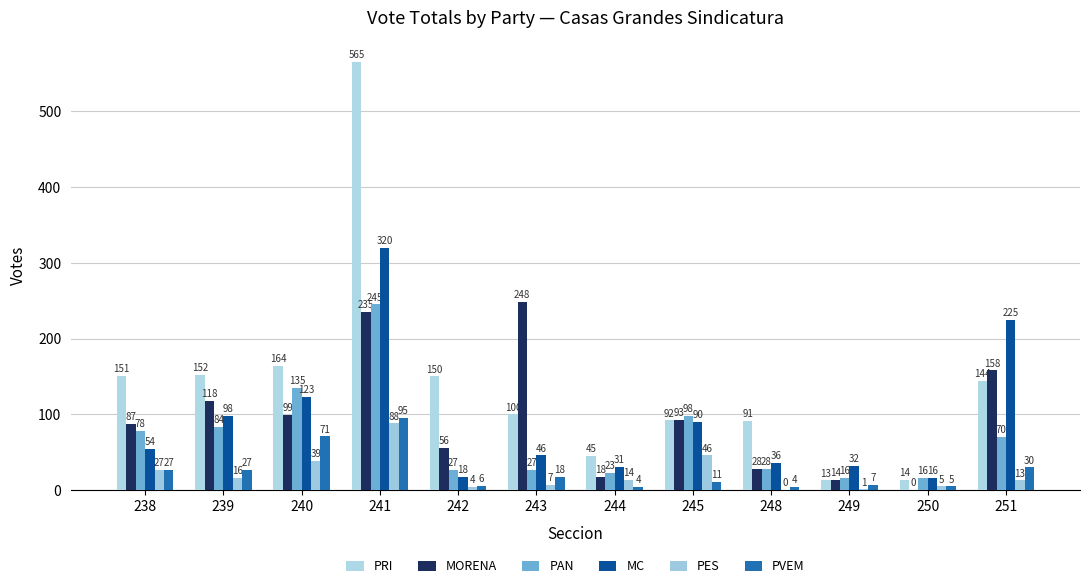

Is it true that PAN equals 16 at 249?

True